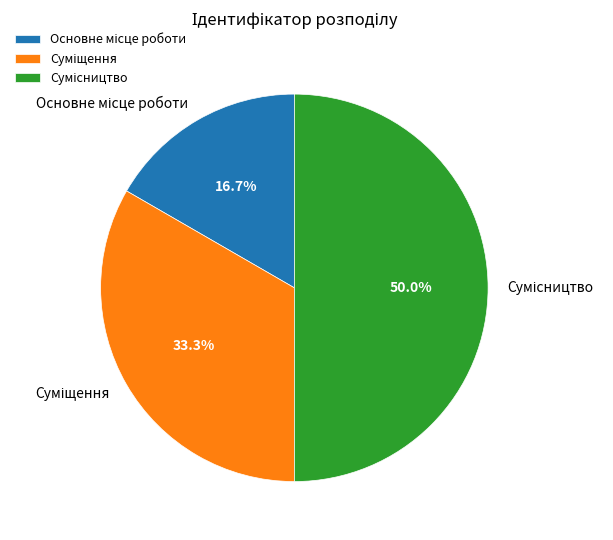

To the nearest percent, what is the difference between the largest and smallest slice percentages?

33%